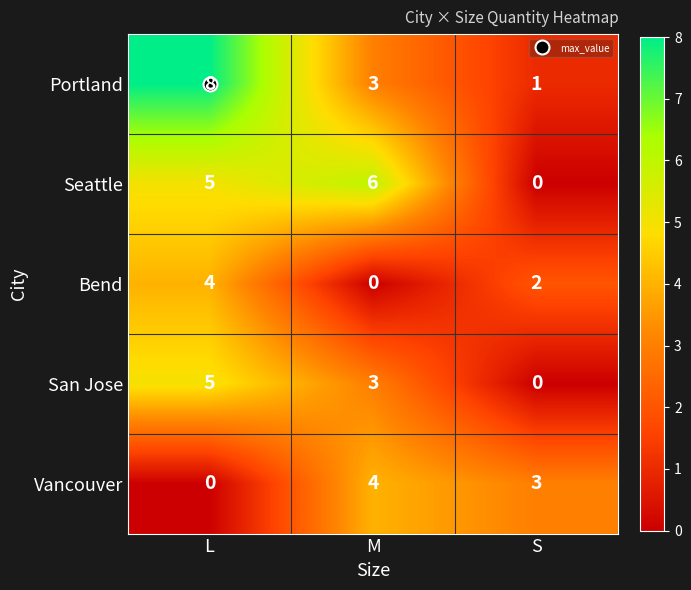

Count the number of categories in the chart.

3